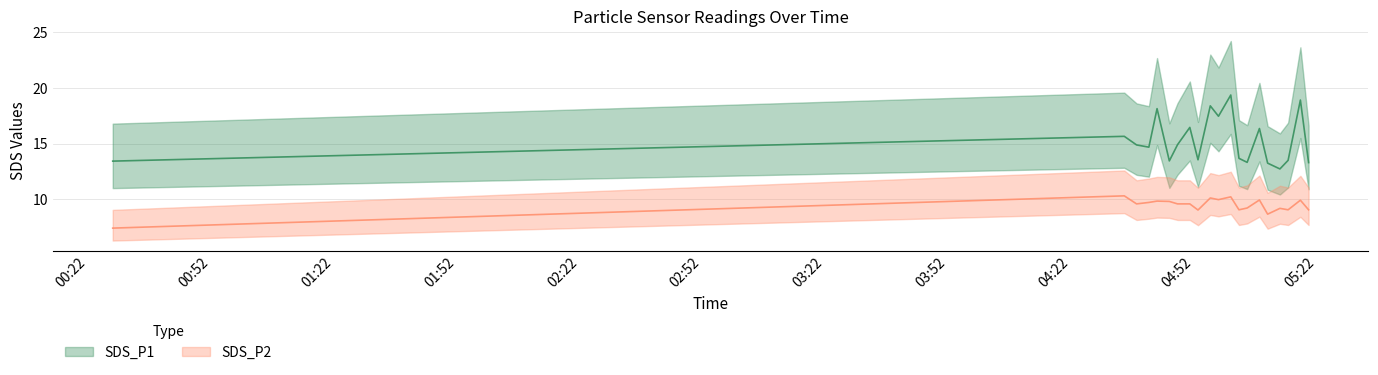

Rank the series by their average value, from highest to lowest.

SDS_P1, SDS_P2